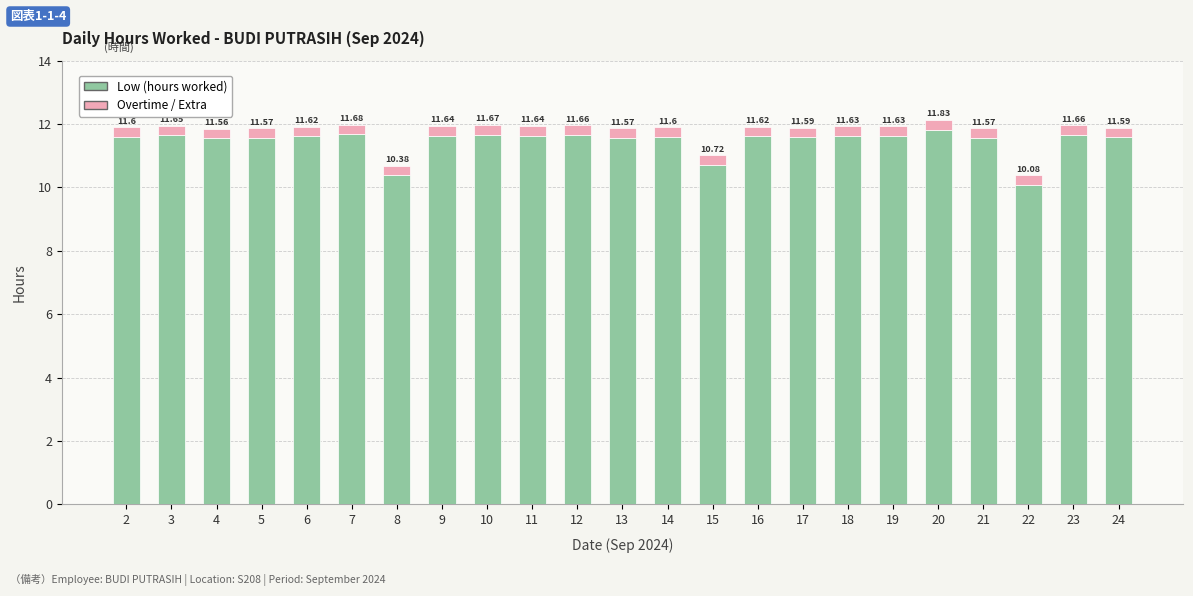

At which category is the sum across all series the highest?

20